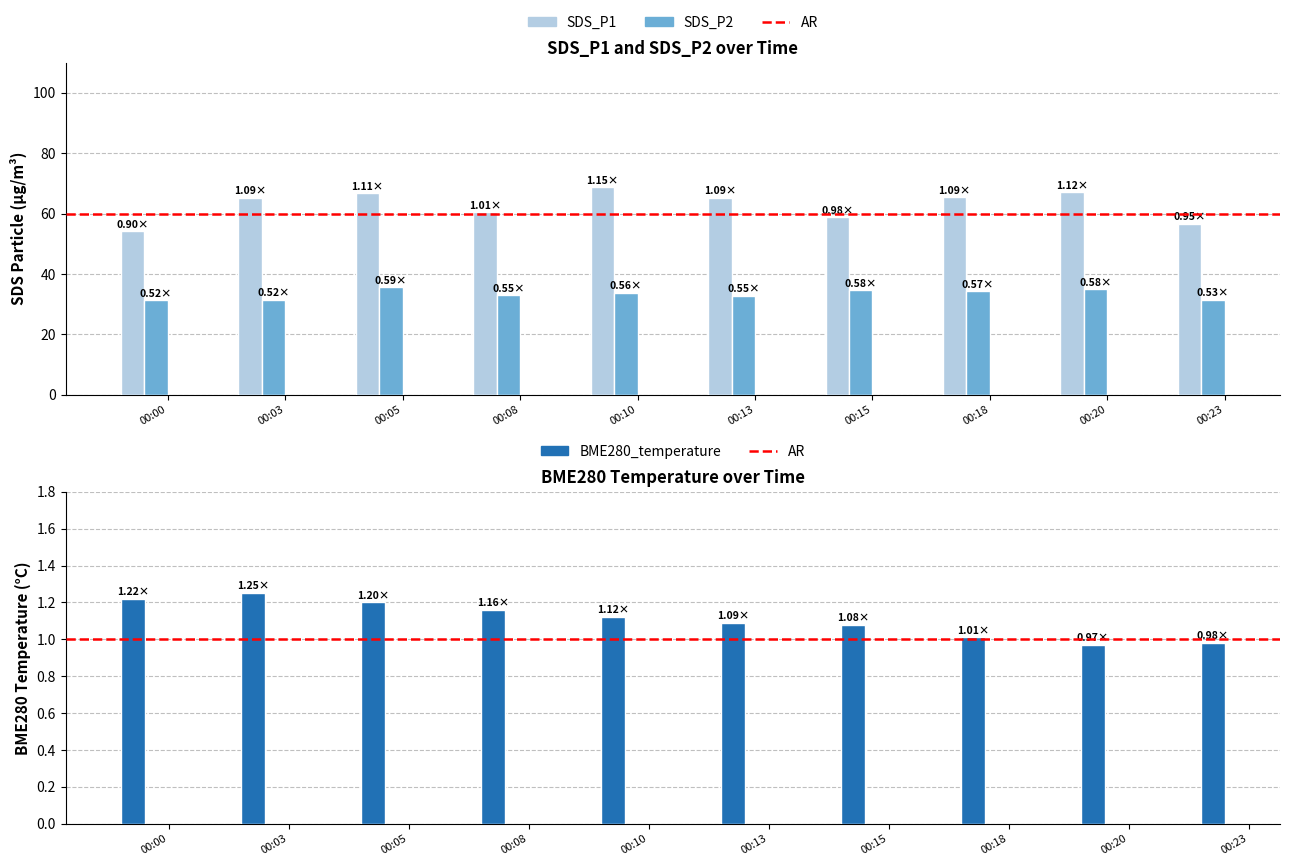

What is the maximum value for SDS_P2?

35.5